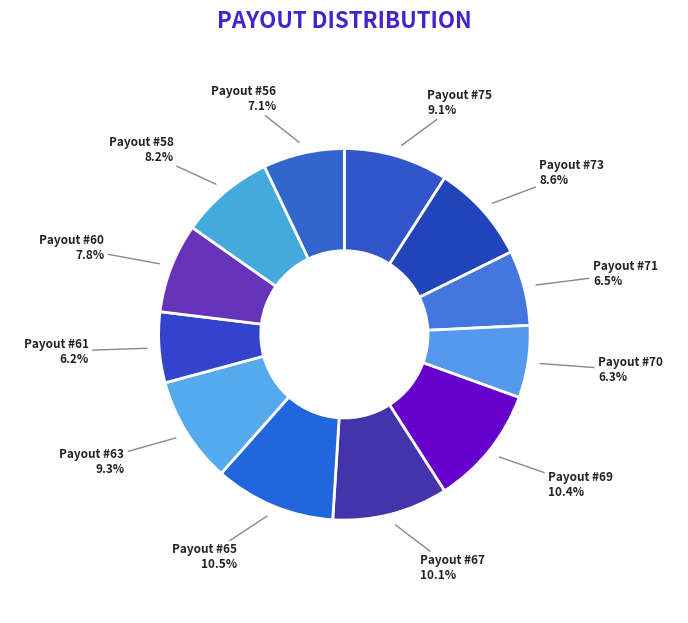

How many segments does this pie chart have?

12